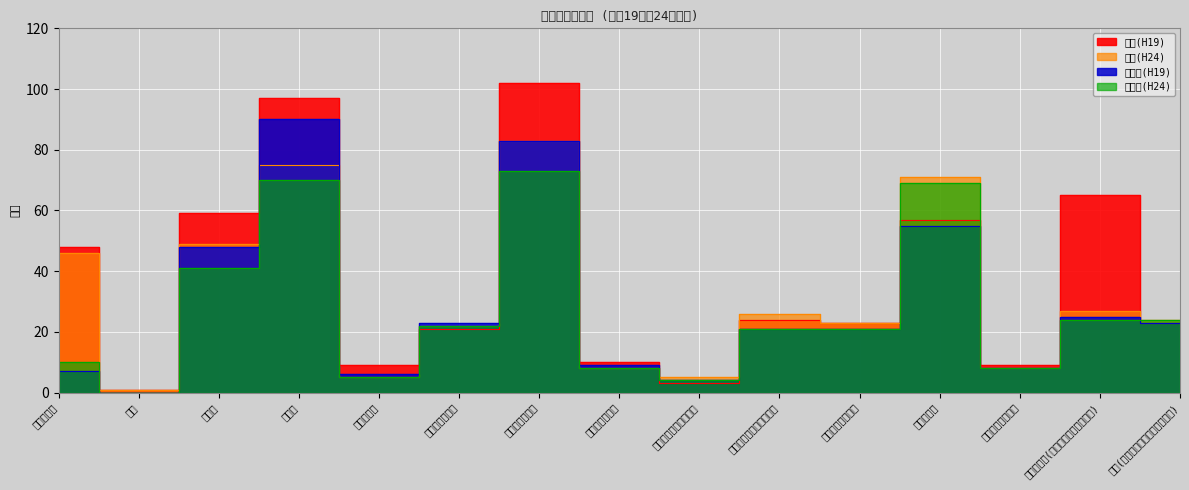

Which category has the highest value in the 総数(H19) series?

卸売業，小売業